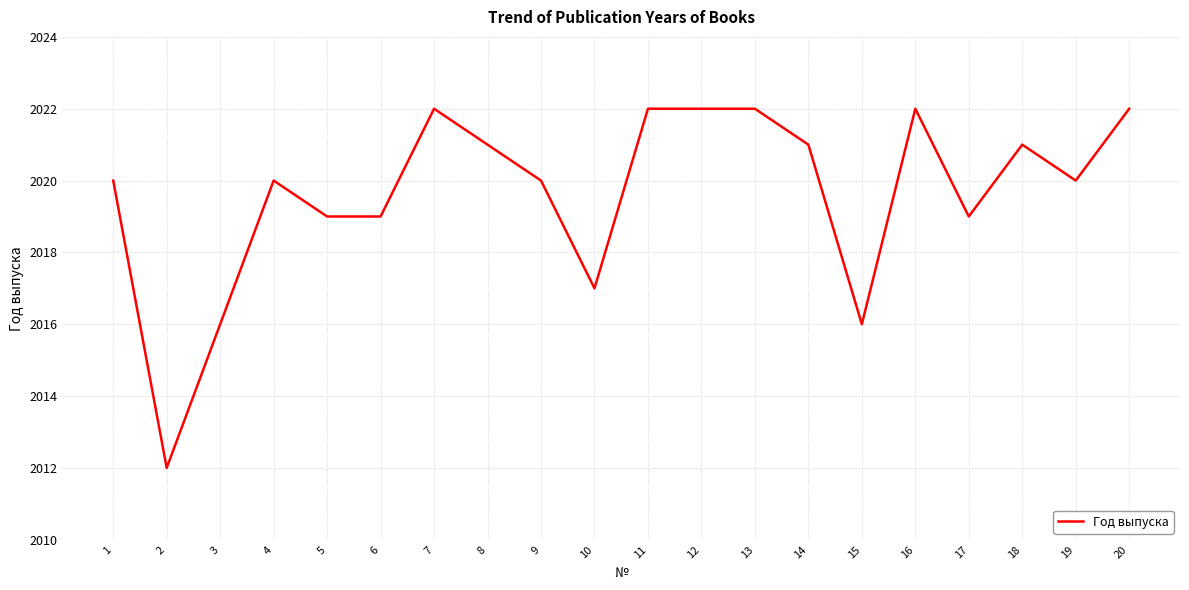

The chart shows a value of 964 at 5. True or false?

False